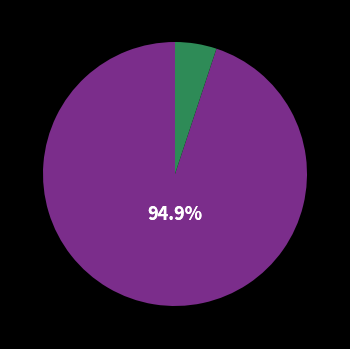

Is there a majority slice in this chart?

Yes